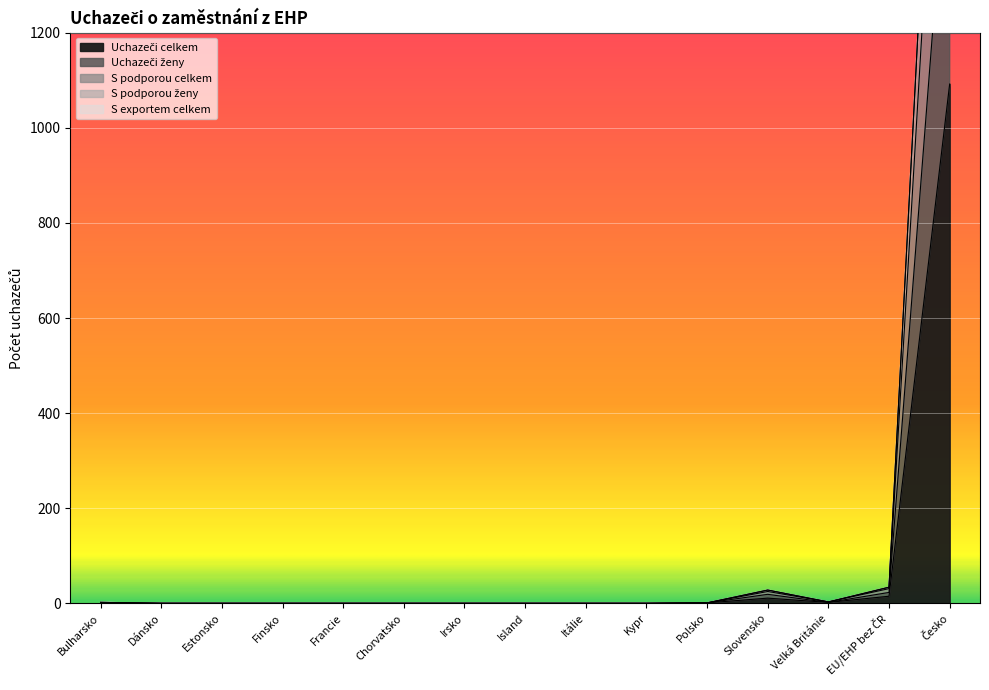

What is the average value of the S exportem celkem series?

170